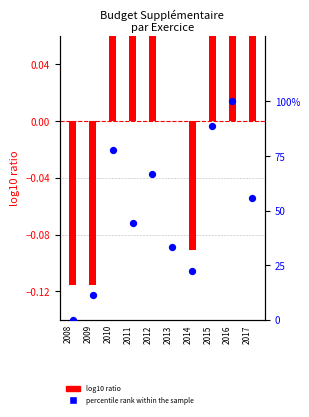

Which has a higher value, 2016 or 2017?

2016